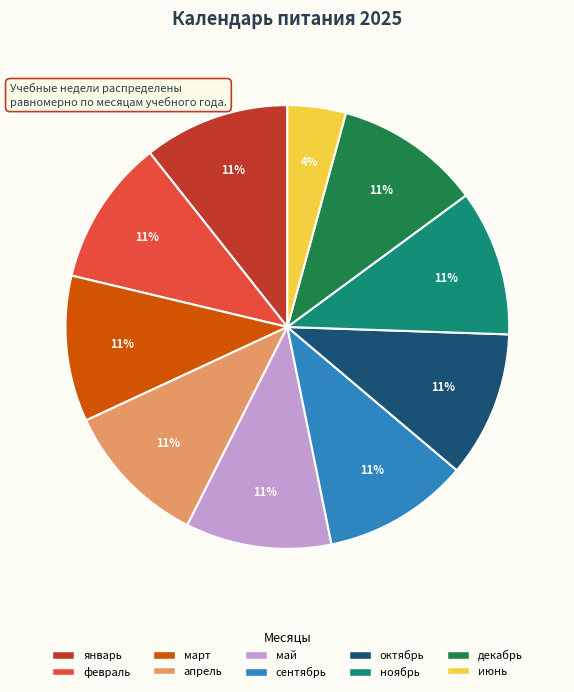

Do март and апрель together represent more than half of the pie?

No